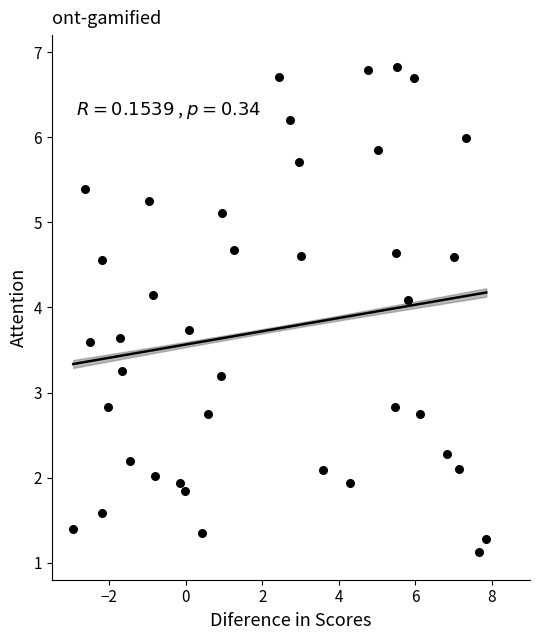

What is the range of Y values (max minus min)?

5.7